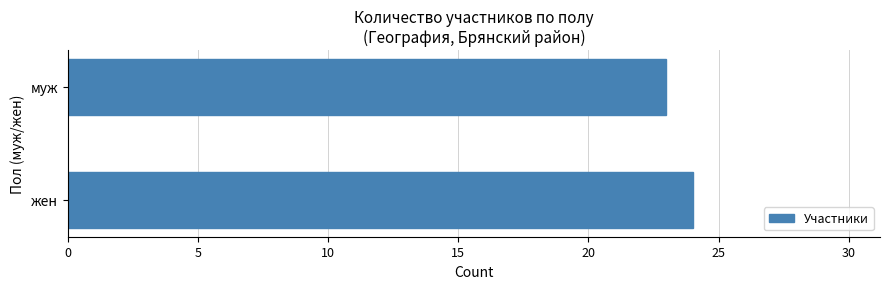

What is the sum of all values?

47